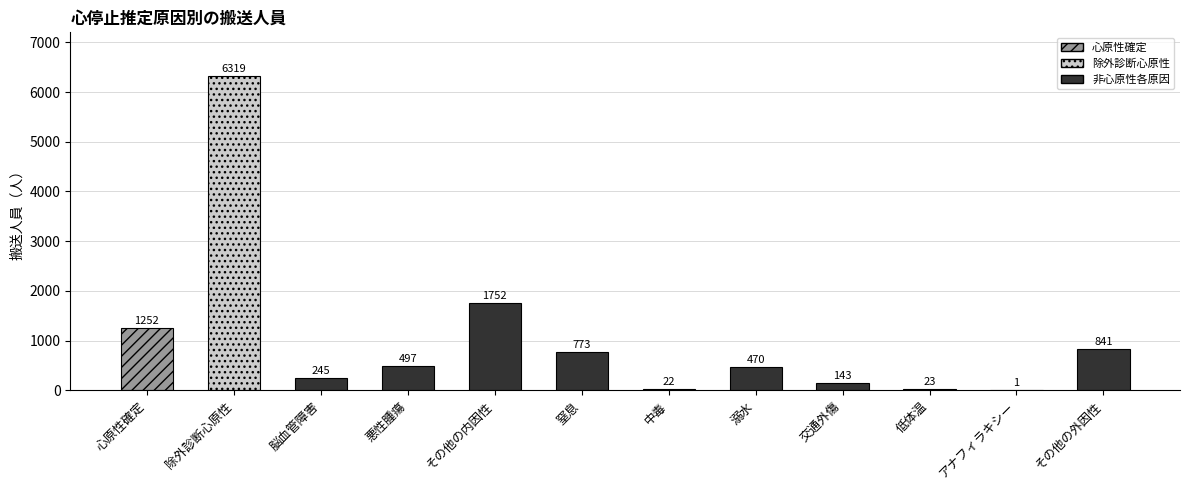

Are the bars horizontal?

No